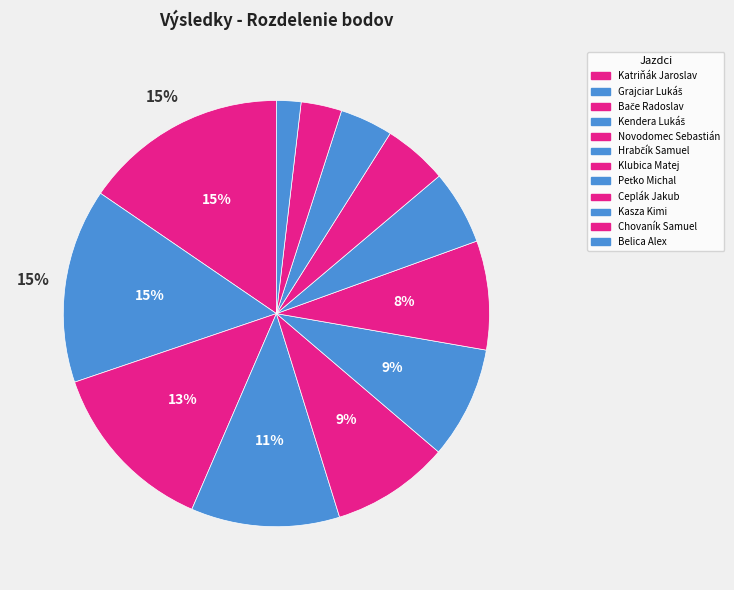

Which slice is the largest?

Katriňák Jaroslav